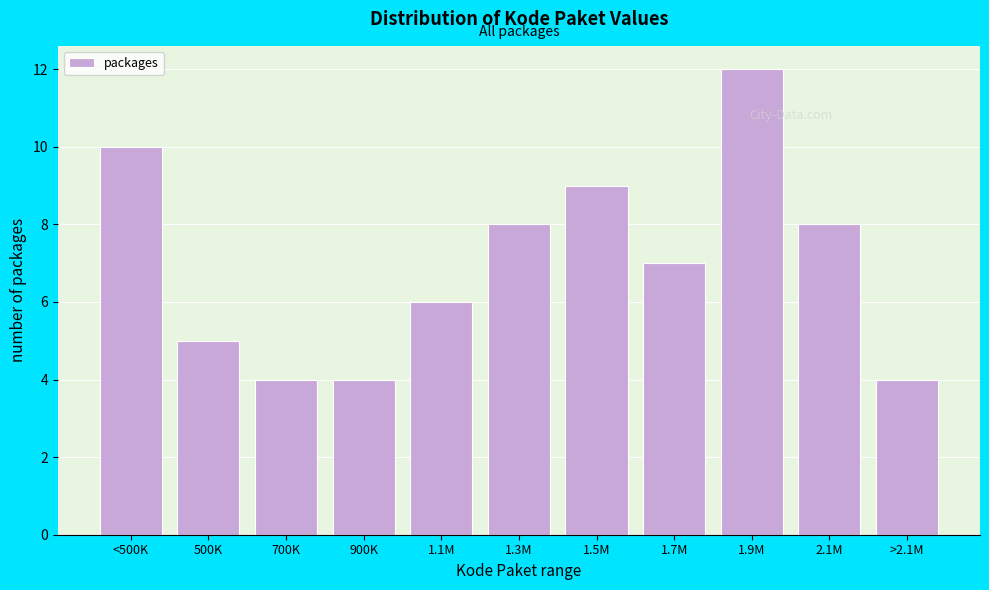

Reading left to right, transcribe all the data shown in this chart.

10	5	4	4	6	8	9	7	12	8	4